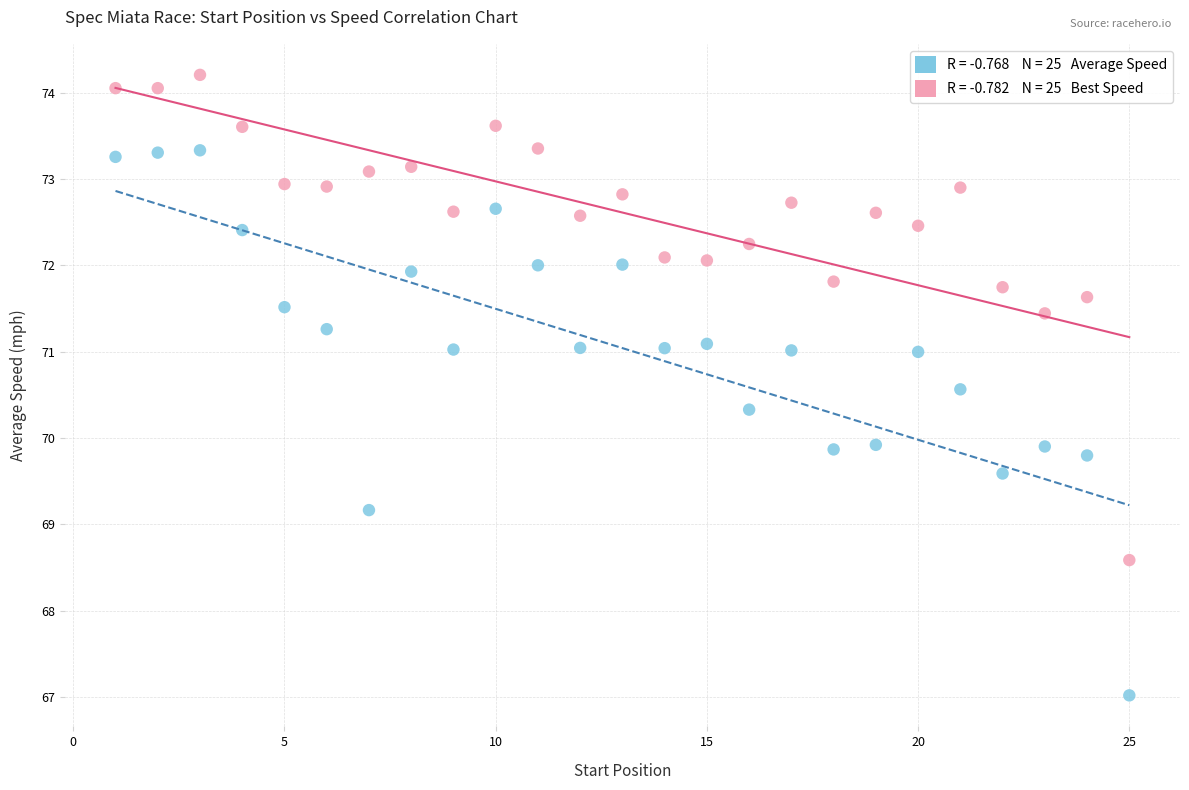

Across all data points, what is the range of Y values (max minus min)?

7.2